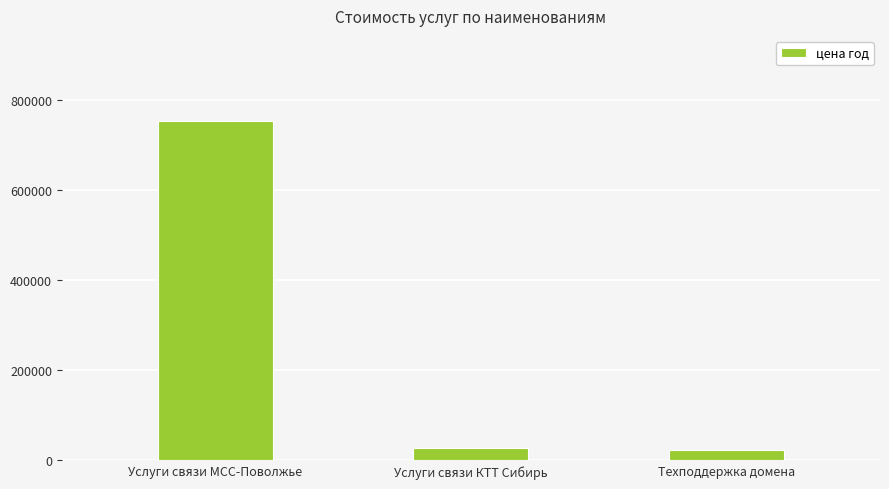

What is the sum of the values at Услуги связи КТТ Сибирь and Техподдержка домена?

50598